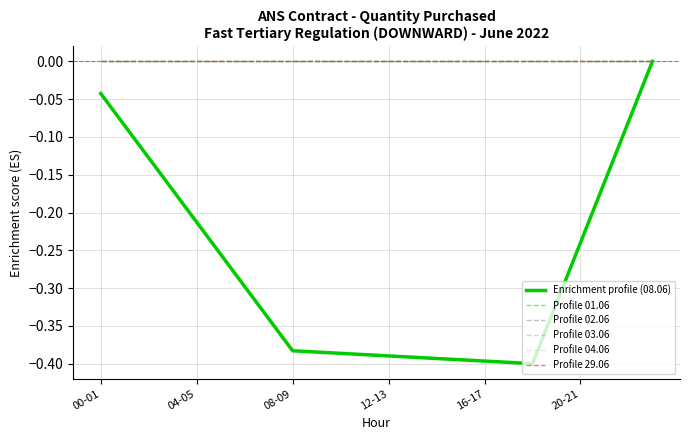

Does the chart have visible grid lines?

Yes